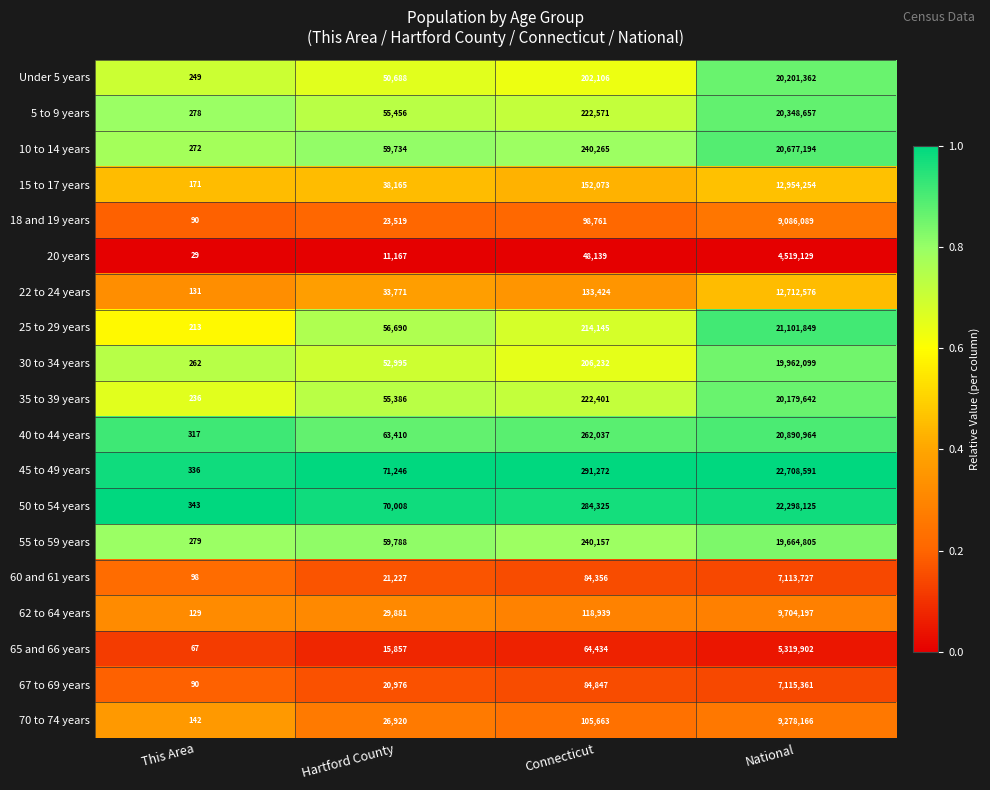

The 35 to 39 years series shows 119430 at Connecticut. True or false?

False